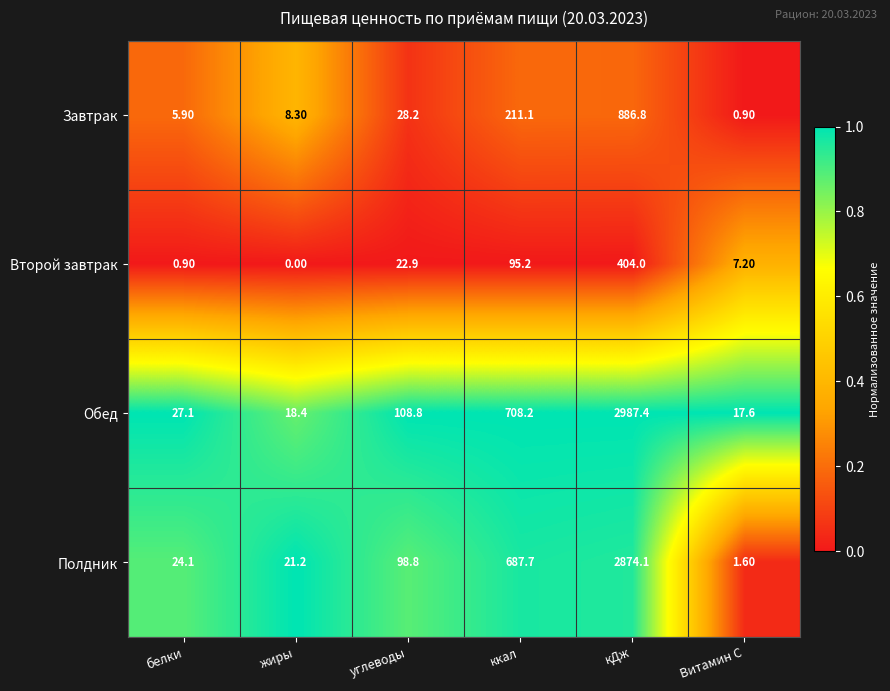

Which series has the largest range (max minus min)?

Обед